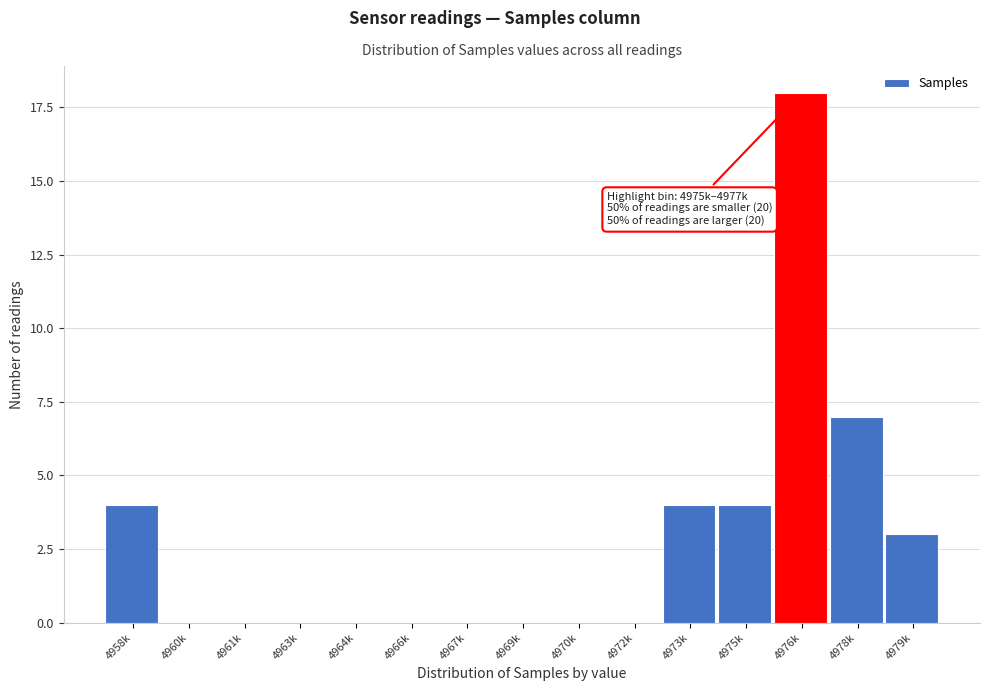

Reading right to left, transcribe all the data shown in this chart.

4979k=3	4978k=7	4976k=18	4975k=4	4973k=4	4972k=0	4970k=0	4969k=0	4967k=0	4966k=0	4964k=0	4963k=0	4961k=0	4960k=0	4958k=4